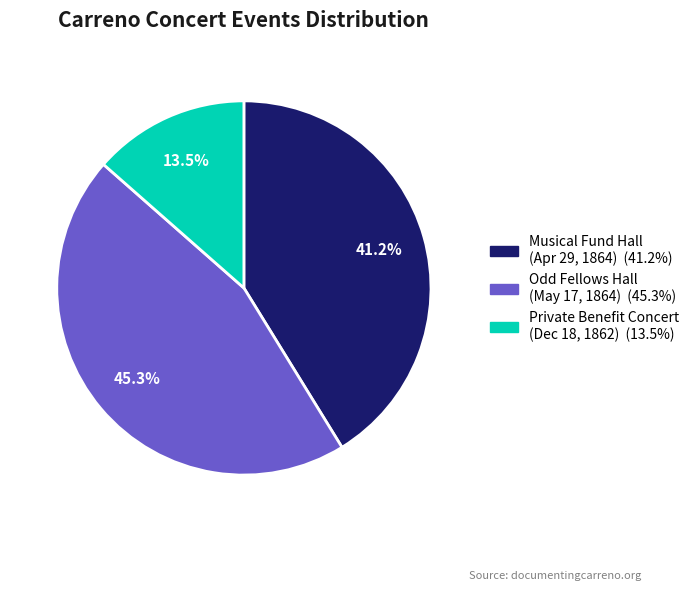

Is there any slice that represents more than half of the pie?

No